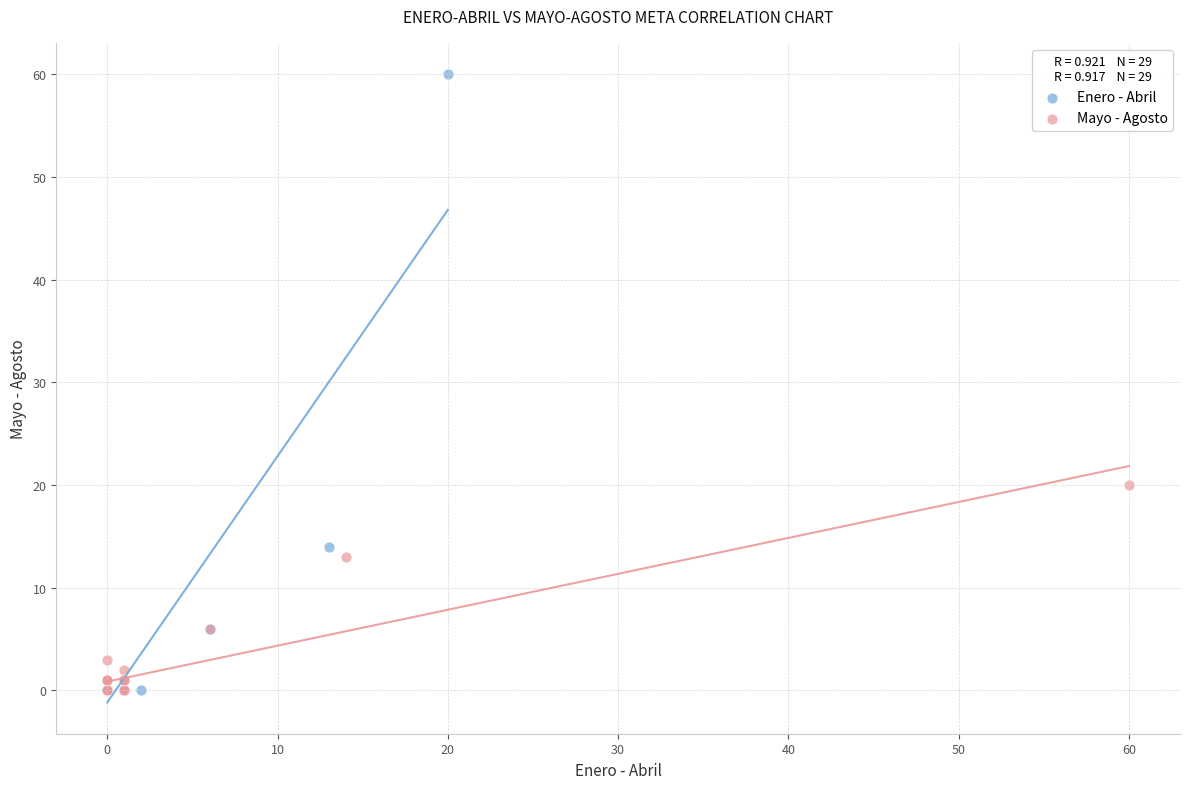

Which series has the largest Y range (max minus min)?

Enero - Abril